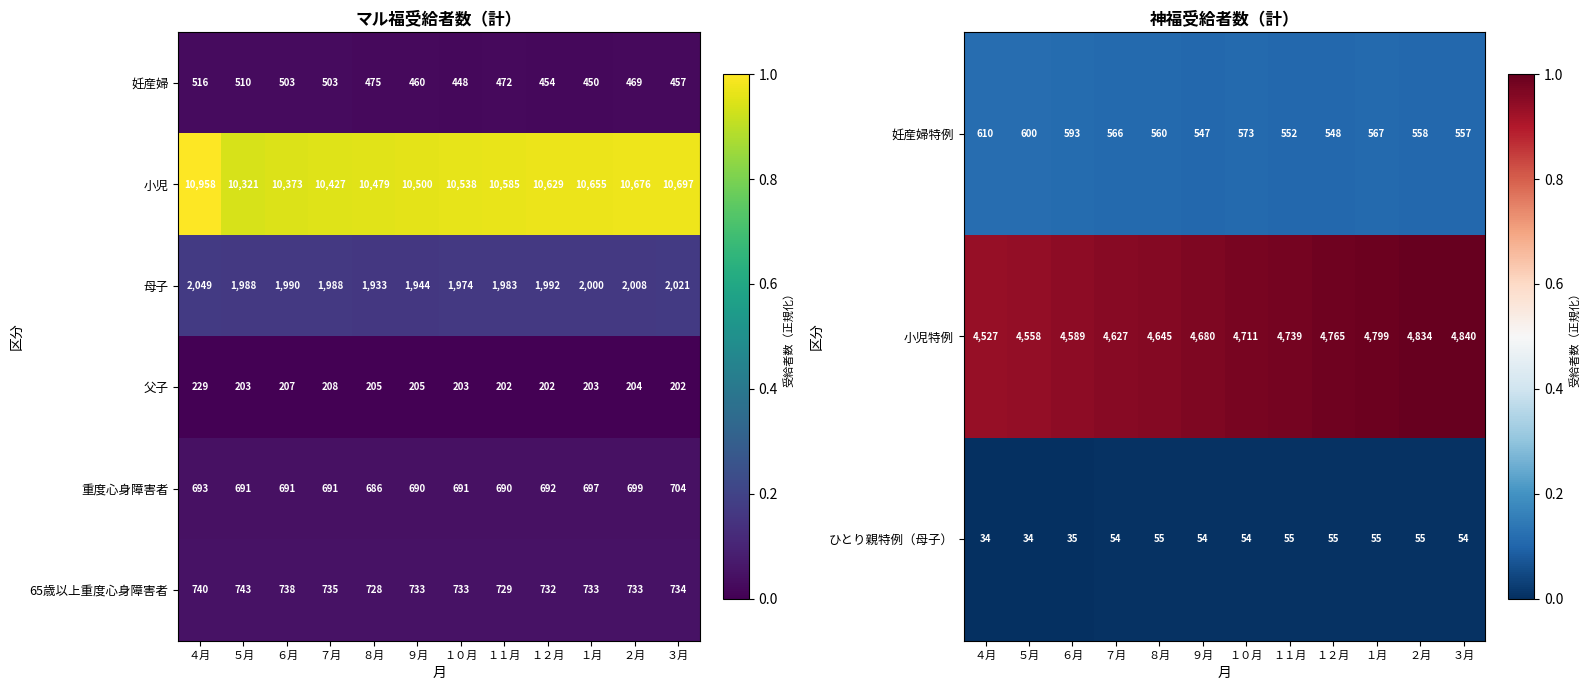

Where does the 小児 series first go above 10585?

４月